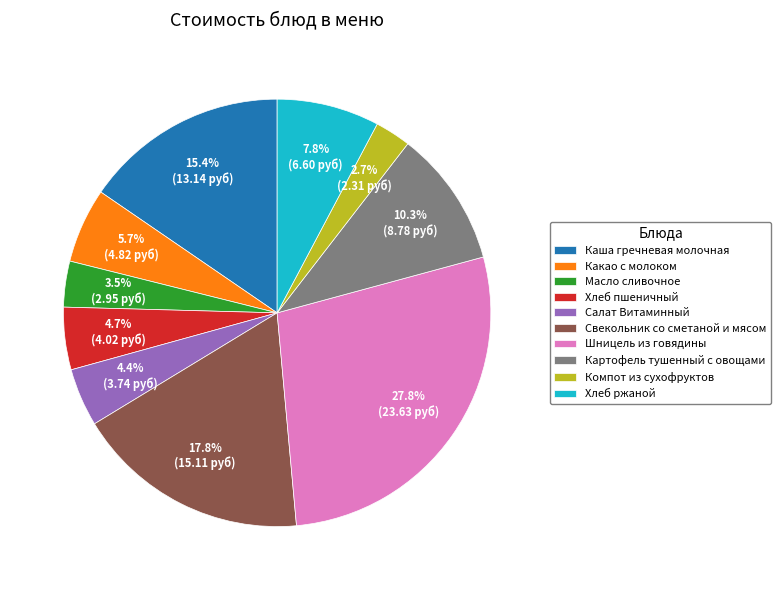

To the nearest percent, what percentage of the pie is Какао с молоком?

6%